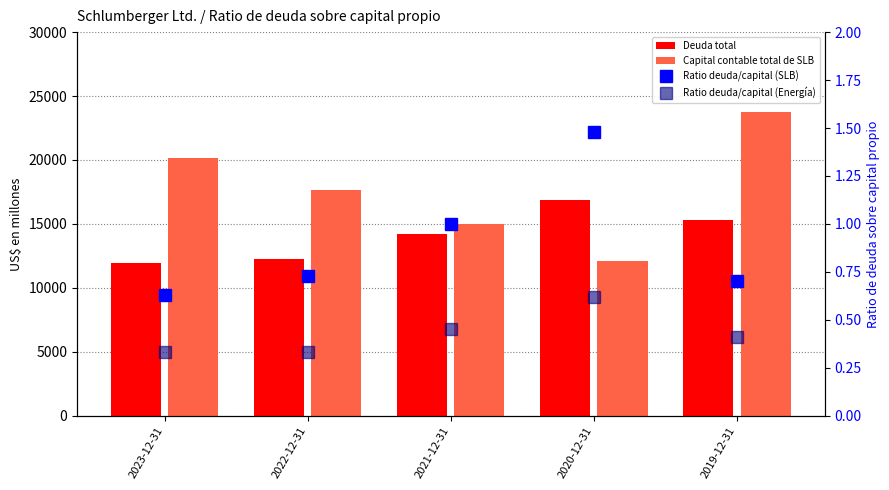

Reading right to left, transcribe all the data shown in this chart.

Deuda total: 2019-12-31=15294.0	2020-12-31=16886.0	2021-12-31=14195.0	2022-12-31=12226.0	2023-12-31=11965.0
Capital contable total de SLB: 2019-12-31=23760.0	2020-12-31=12071.0	2021-12-31=15004.0	2022-12-31=17685.0	2023-12-31=20189.0
Ratio deuda/capital (SLB): 2019-12-31=0.7	2020-12-31=1.5	2021-12-31=1.0	2022-12-31=0.7	2023-12-31=0.6
Ratio deuda/capital (Energía): 2019-12-31=0.4	2020-12-31=0.6	2021-12-31=0.5	2022-12-31=0.3	2023-12-31=0.3